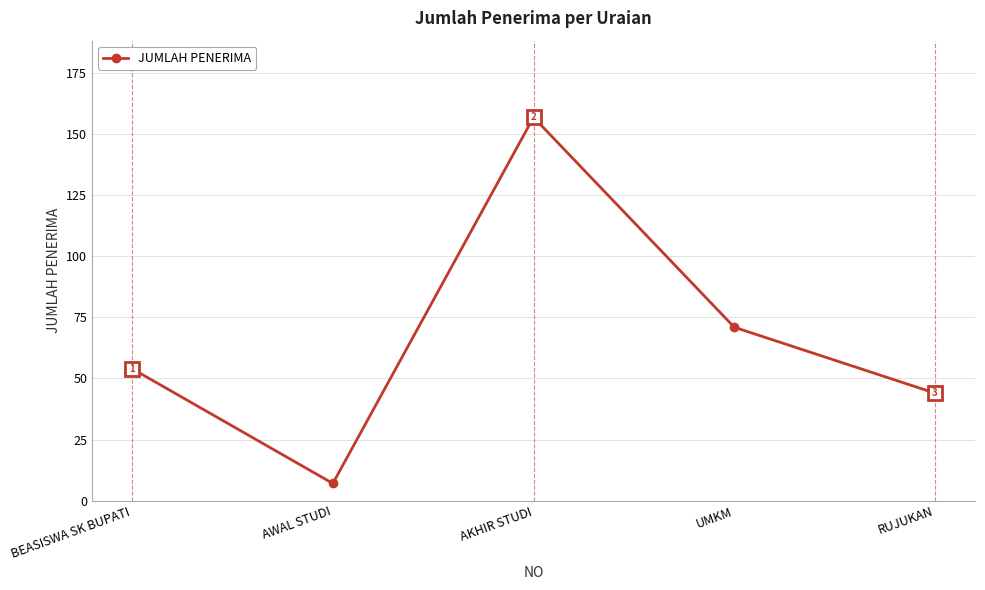

What is the change in value from BEASISWA SK BUPATI to AKHIR STUDI?

+103